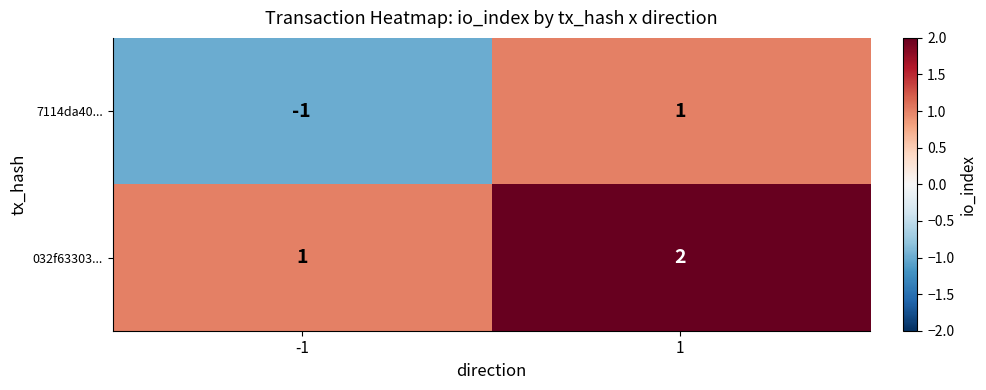

The value of 7114da40... at 1 is 2. True or false?

False